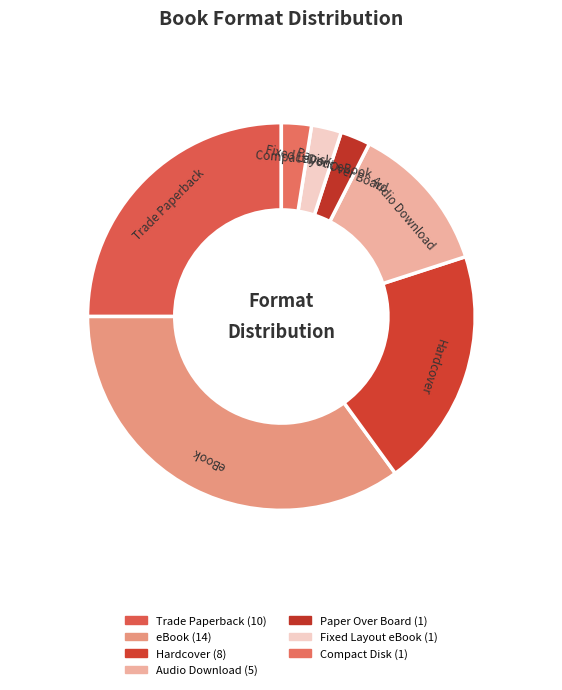

Which slice is the largest?

eBook